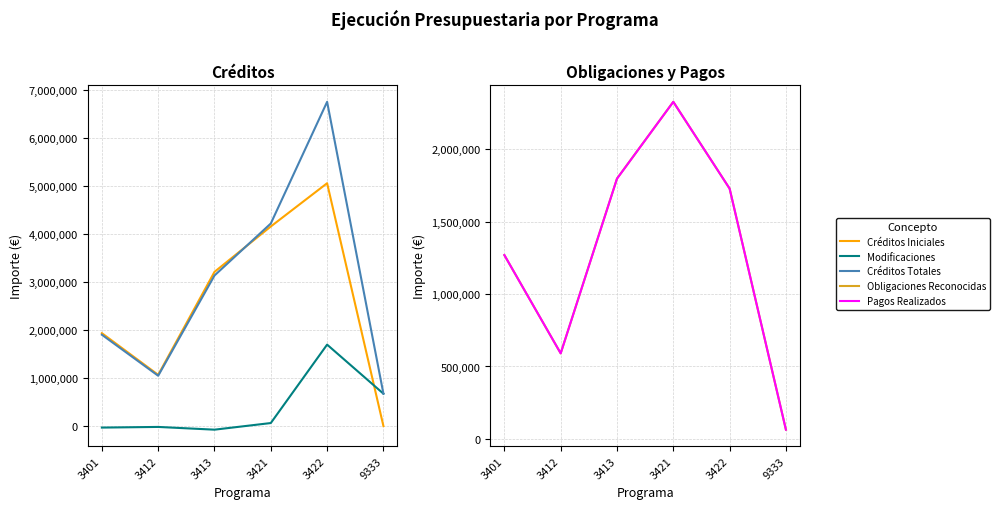

Reading left to right, what are all the values shown in this chart?

Créditos Iniciales: 3401=1933550.0	3412=1065800.0	3413=3210600.0	3421=4155550.0	3422=5056200.0	9333=0.0
Modificaciones: 3401=-32500.0	3412=-19000.0	3413=-76000.0	3421=62000.0	3422=1695028.7	9333=673502.0
Créditos Totales: 3401=1901050.0	3412=1046800.0	3413=3134600.0	3421=4217550.0	3422=6751228.7	9333=673502.0
Obligaciones Reconocidas: 3401=1268914.2	3412=590691.8	3413=1797074.4	3421=2326744.8	3422=1727884.7	9333=63904.6
Pagos Realizados: 3401=1268914.2	3412=590691.8	3413=1796307.0	3421=2326684.8	3422=1727884.7	9333=63904.6